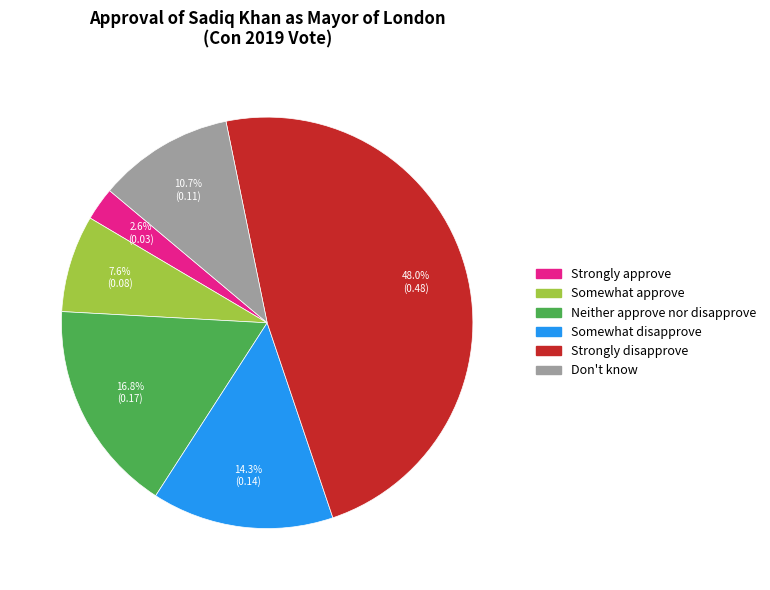

To the nearest percent, what portion does Somewhat disapprove represent?

14%